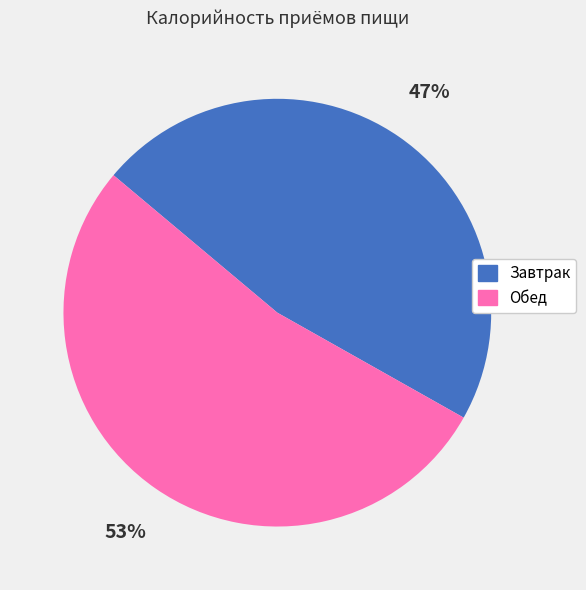

Is it true that Завтрак is 57% of the pie?

False